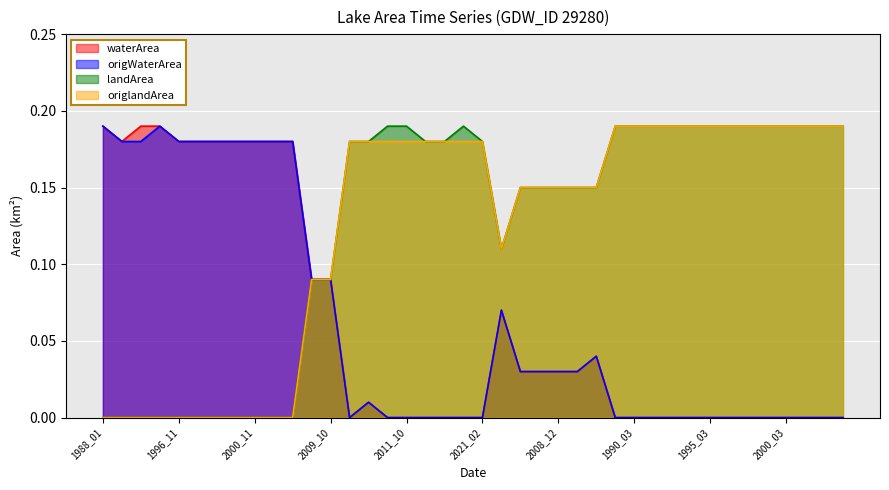

Reading left to right, extract all data points from this chart.

waterArea: 0.2	0.2	0.2	0.2	0.2	0.2	0.2	0.2	0.2	0.2	0.2	0.1	0.1	0.0	0.0	0.0	0.0	0.0	0.0	0.0	0.0	0.1	0.0	0.0	0.0	0.0	0.0	0.0	0.0	0.0	0.0	0.0	0.0	0.0	0.0	0.0	0.0	0.0	0.0	0.0
origWaterArea: 0.2	0.2	0.2	0.2	0.2	0.2	0.2	0.2	0.2	0.2	0.2	0.1	0.1	0.0	0.0	0.0	0.0	0.0	0.0	0.0	0.0	0.1	0.0	0.0	0.0	0.0	0.0	0.0	0.0	0.0	0.0	0.0	0.0	0.0	0.0	0.0	0.0	0.0	0.0	0.0
landArea: 0.0	0.0	0.0	0.0	0.0	0.0	0.0	0.0	0.0	0.0	0.0	0.1	0.1	0.2	0.2	0.2	0.2	0.2	0.2	0.2	0.2	0.1	0.1	0.1	0.1	0.1	0.1	0.2	0.2	0.2	0.2	0.2	0.2	0.2	0.2	0.2	0.2	0.2	0.2	0.2
origlandArea: 0.0	0.0	0.0	0.0	0.0	0.0	0.0	0.0	0.0	0.0	0.0	0.1	0.1	0.2	0.2	0.2	0.2	0.2	0.2	0.2	0.2	0.1	0.1	0.1	0.1	0.1	0.1	0.2	0.2	0.2	0.2	0.2	0.2	0.2	0.2	0.2	0.2	0.2	0.2	0.2